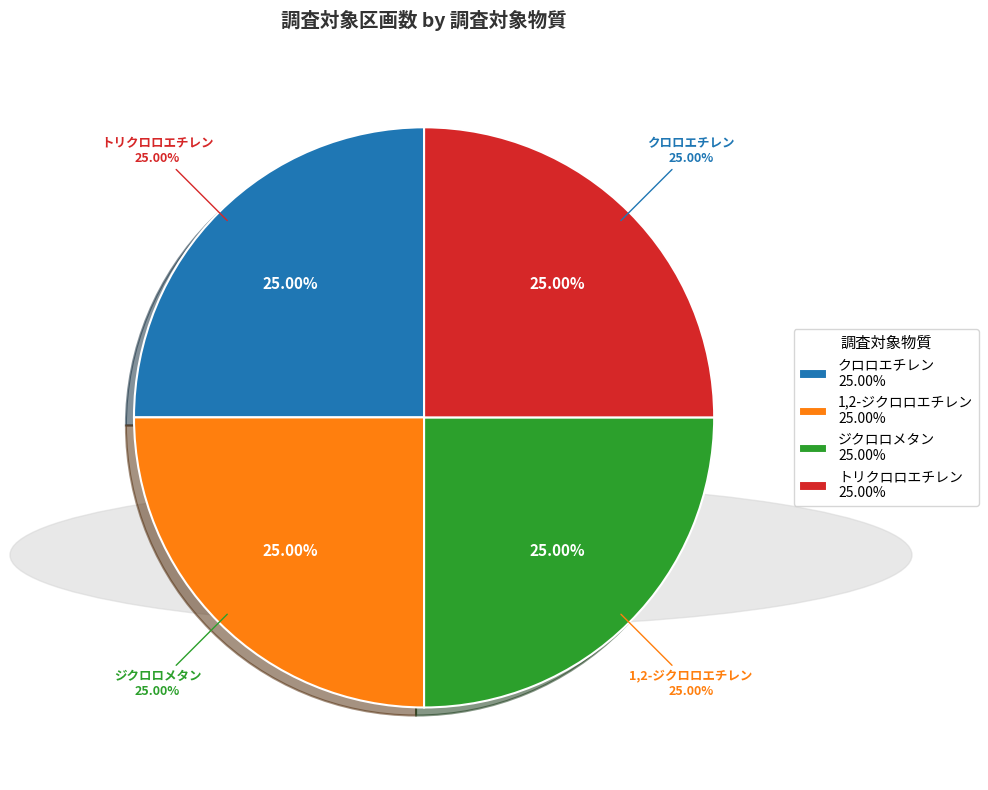

What percentage do 1,2-ジクロロエチレン and トリクロロエチレン together represent?

50.0%